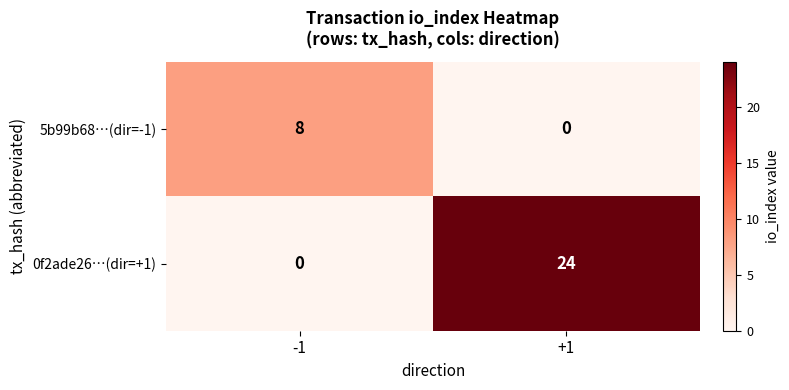

Reading left to right, extract all data points from this chart.

5b99b68…(dir=-1): 8	0
0f2ade26…(dir=+1): 0	24